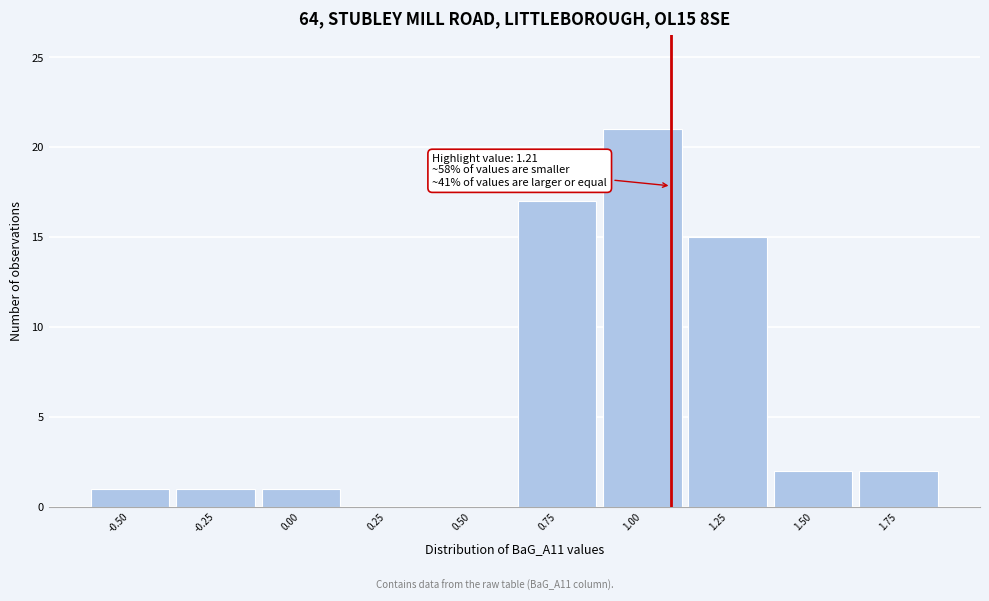

Reading left to right, list all the values displayed in this chart.

-0.50=1	-0.25=1	0.00=1	0.25=0	0.50=0	0.75=17	1.00=21	1.25=15	1.50=2	1.75=2